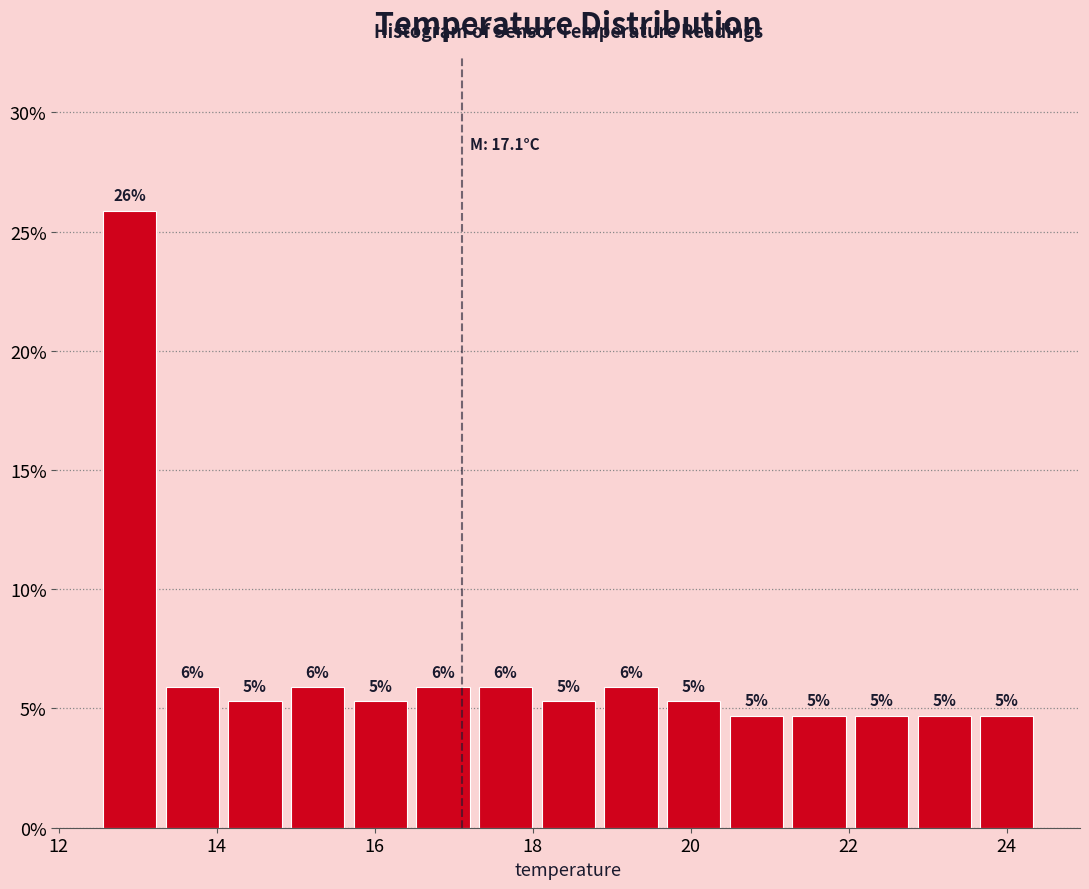

Around what value on the x-axis is the tallest bar? Give the approximate position of its centre, as read against the axis.

12.8